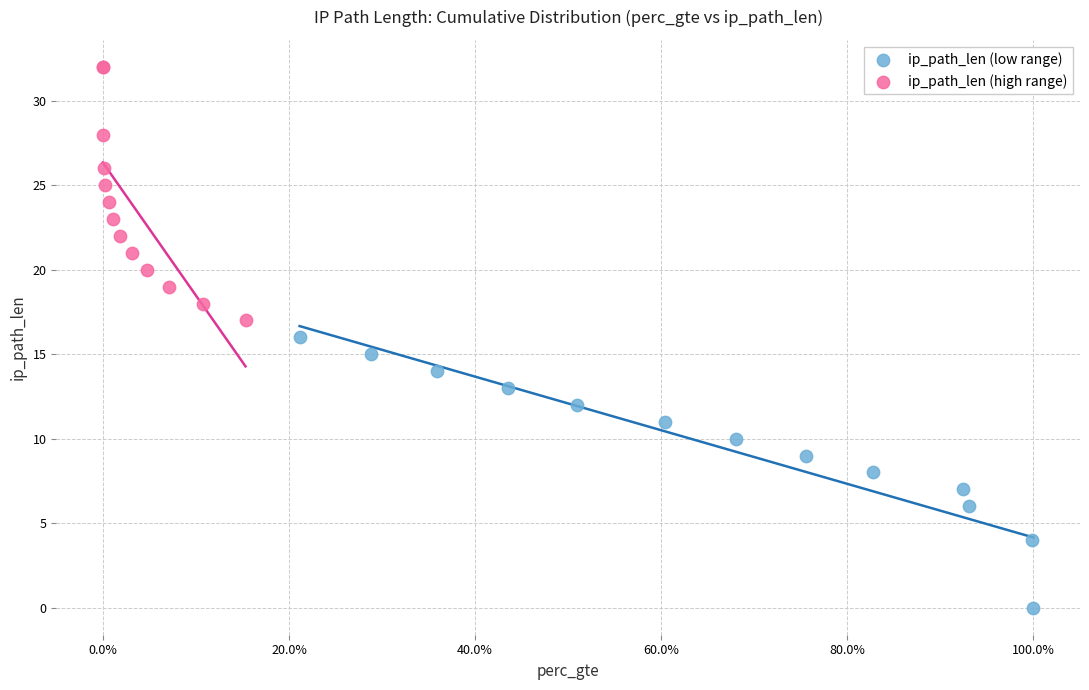

Which series contains the highest Y value?

ip_path_len (high range)